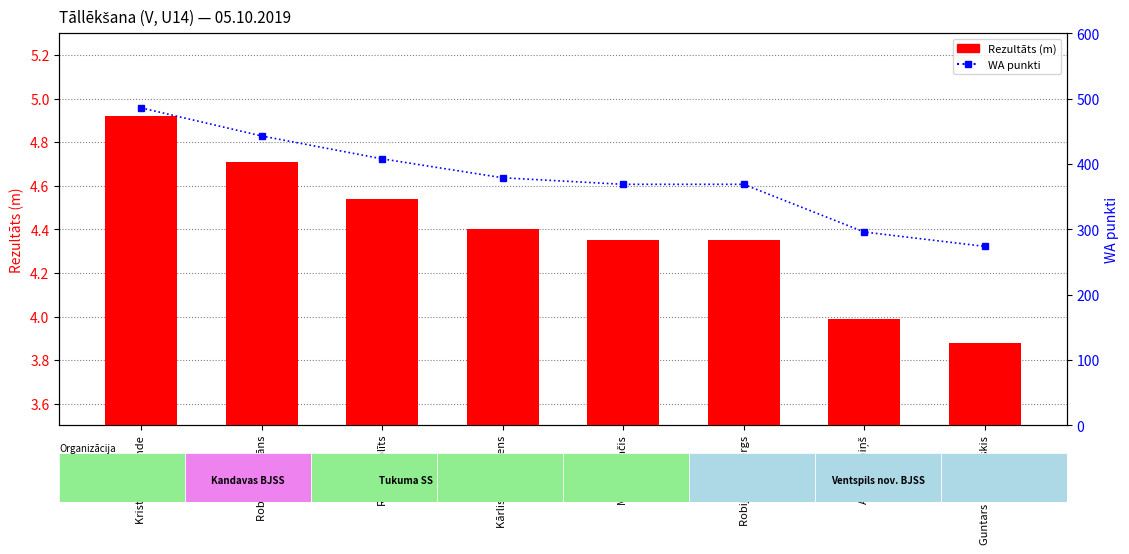

At which category is the sum across all series the highest?

Kristers Zekunde